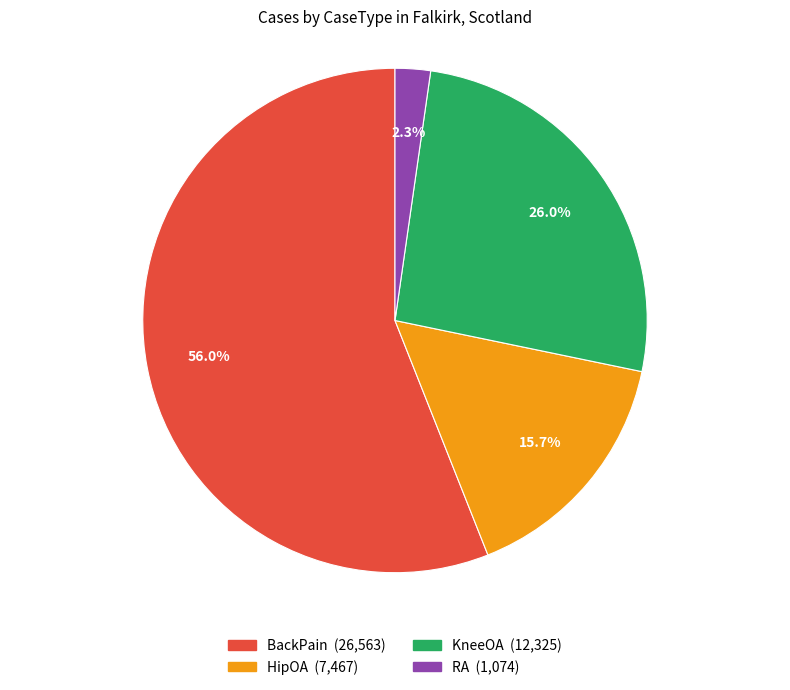

Is it true that RA is 2% of the pie?

True